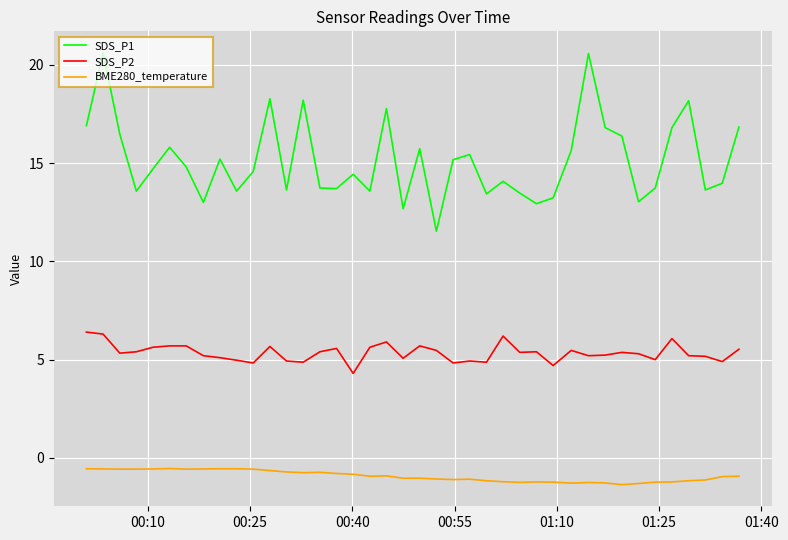

Rank the series by their average value, from lowest to highest.

BME280_temperature, SDS_P2, SDS_P1